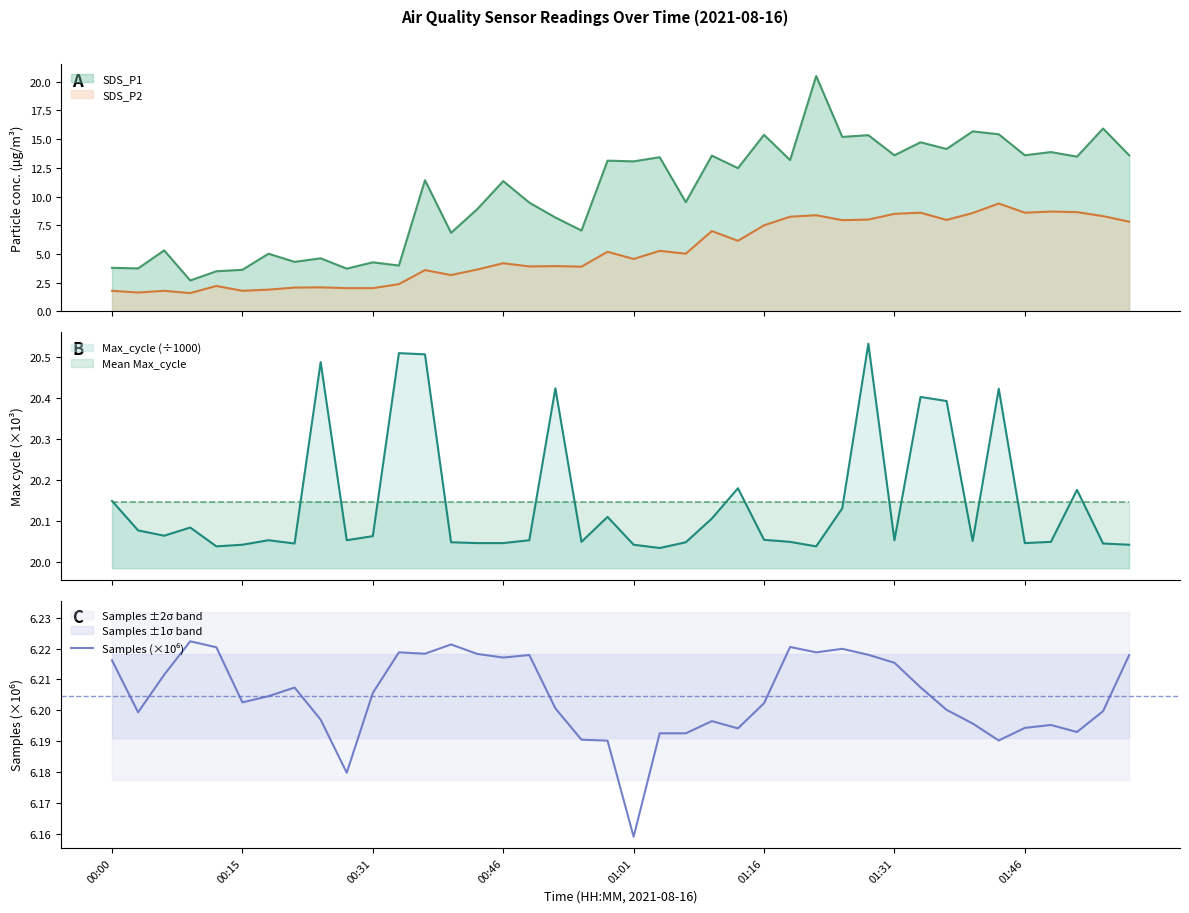

True or false: SDS_P2 and SDS_P1 cross at least once.

False